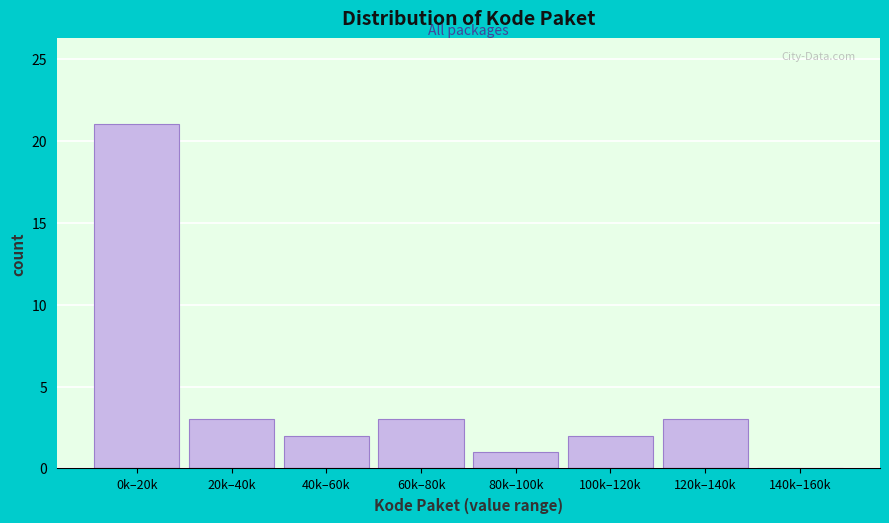

Reading right to left, extract all data points from this chart.

140k–160k=0	120k–140k=3	100k–120k=2	80k–100k=1	60k–80k=3	40k–60k=2	20k–40k=3	0k–20k=21